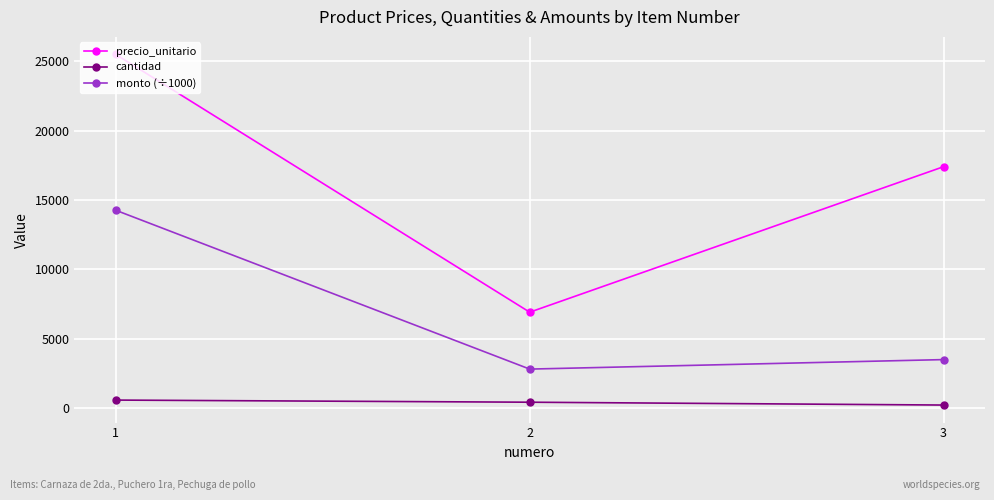

What is the value of the precio_unitario point at the 2nd from the left?

6900.0